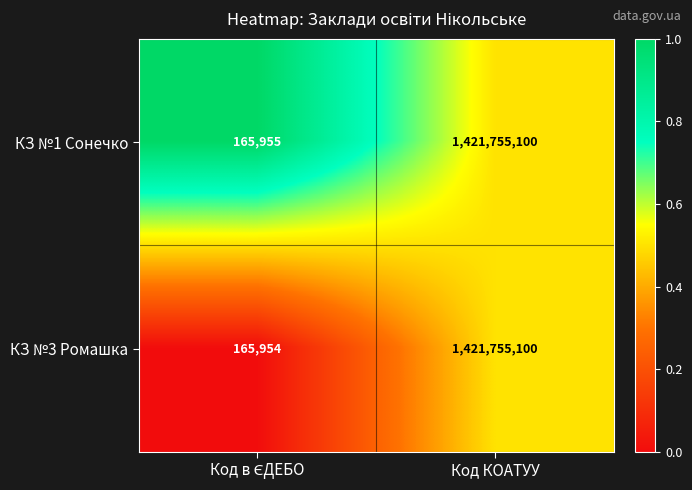

List the series in order of their overall mean, highest first.

КЗ №1 Сонечко, КЗ №3 Ромашка